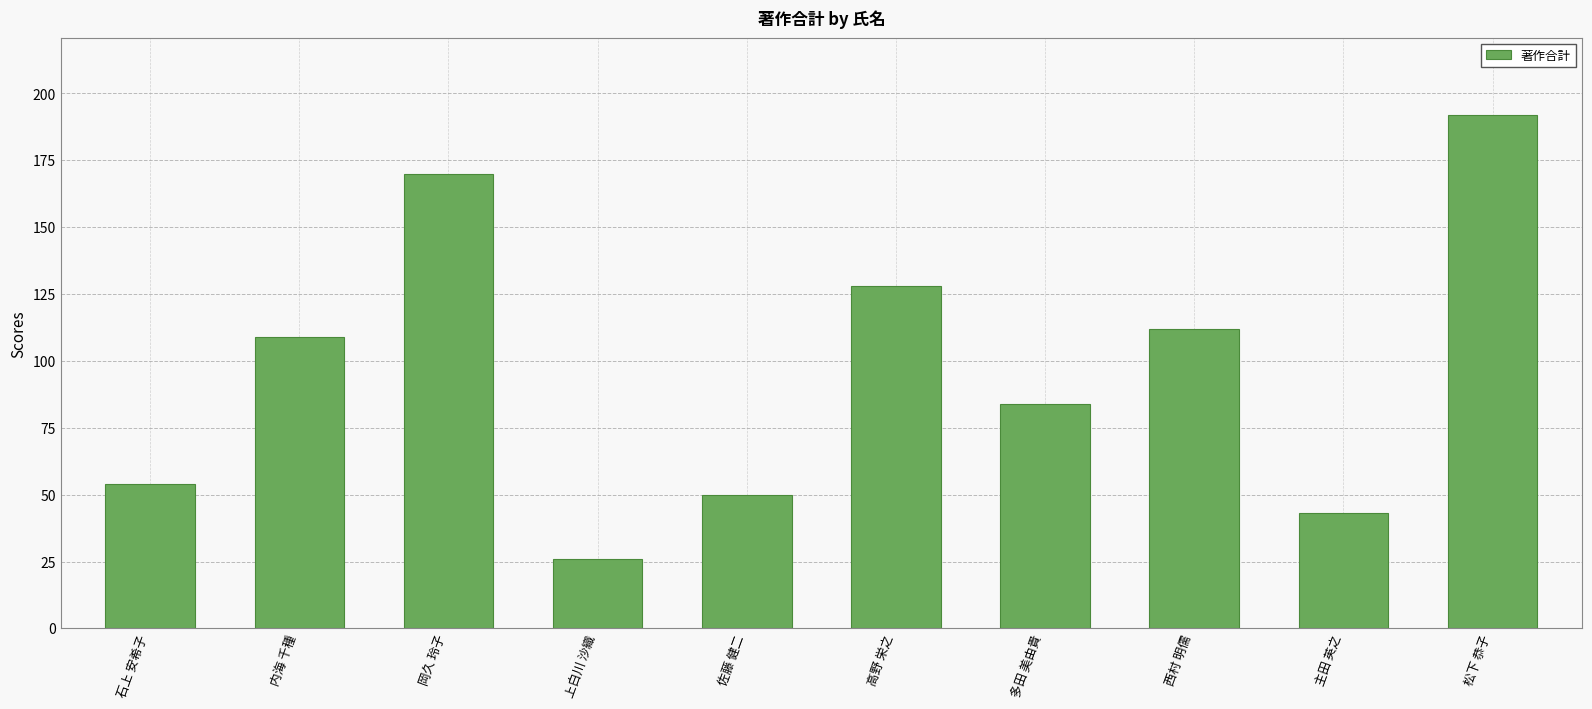

List the labels in order of value, smallest first.

上白川 沙織, 主田 英之, 佐藤 健二, 石上 安希子, 多田 美由貴, 内海 千種, 西村 明儒, 高野 栄之, 岡久 玲子, 松下 恭子